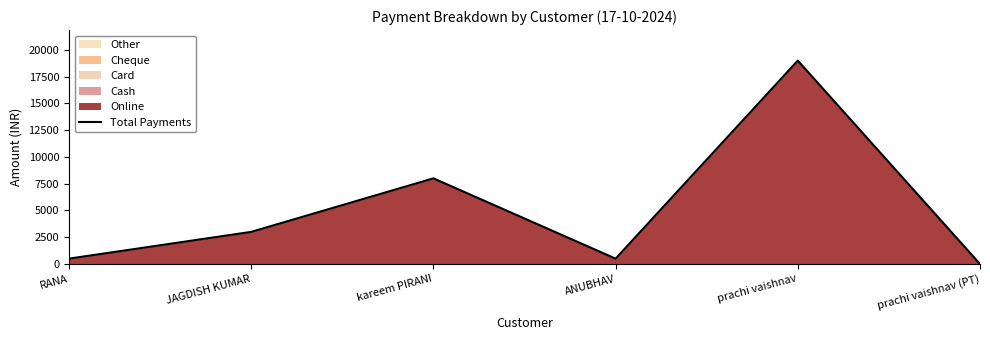

What is the approximate value at kareem PIRANI, to the nearest 100?

8000